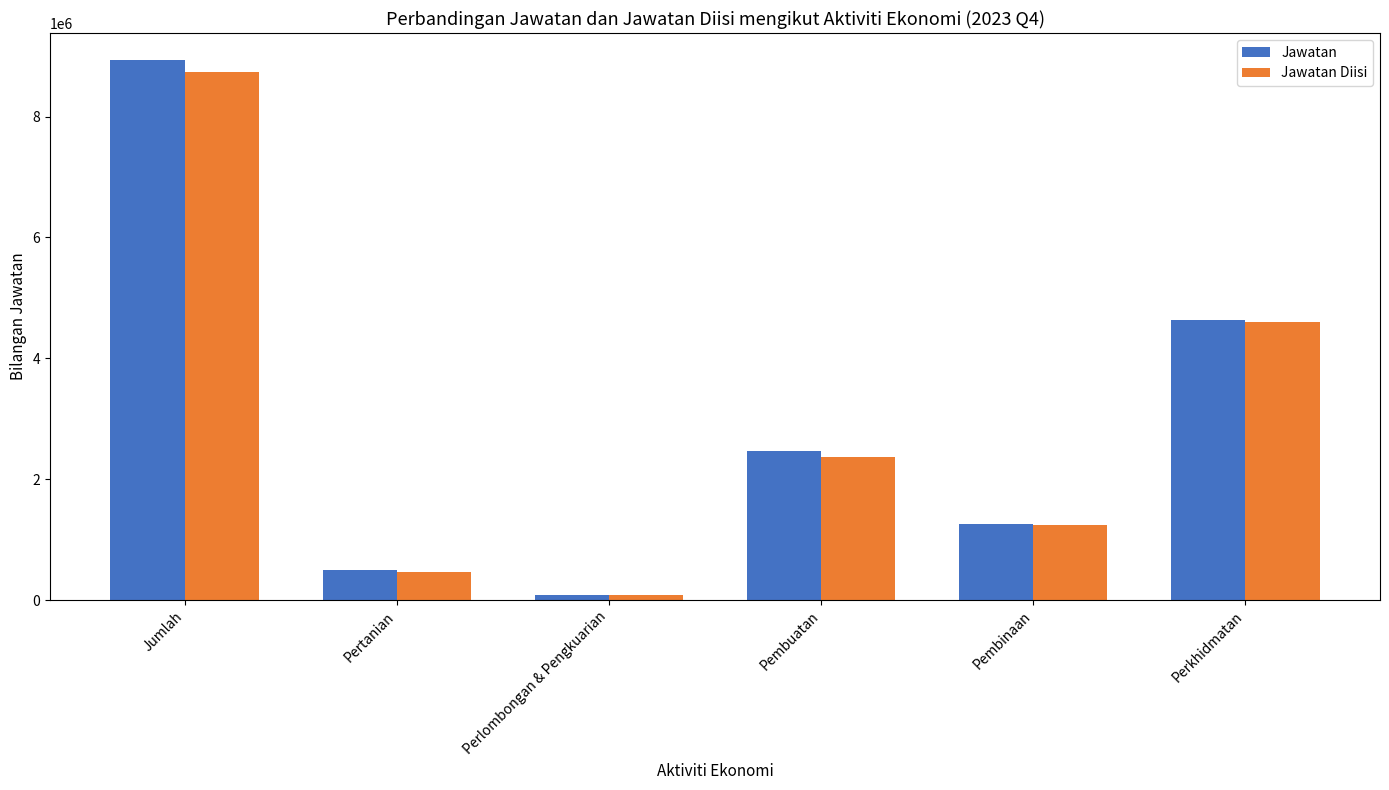

At which label is Jawatan Diisi closest to 4412500?

Perkhidmatan